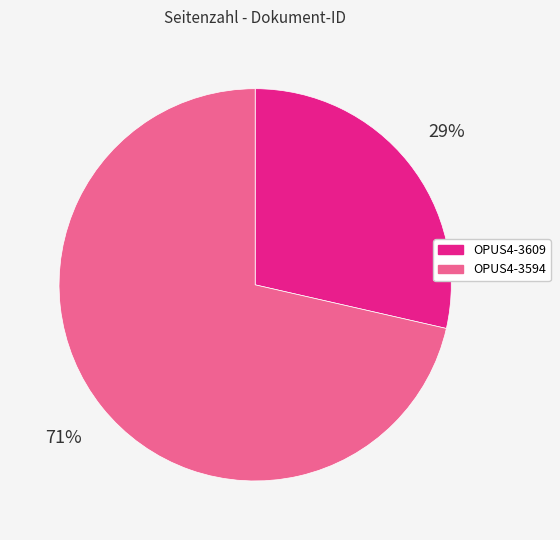

True or false: OPUS4-3594 accounts for 79% of the total.

False